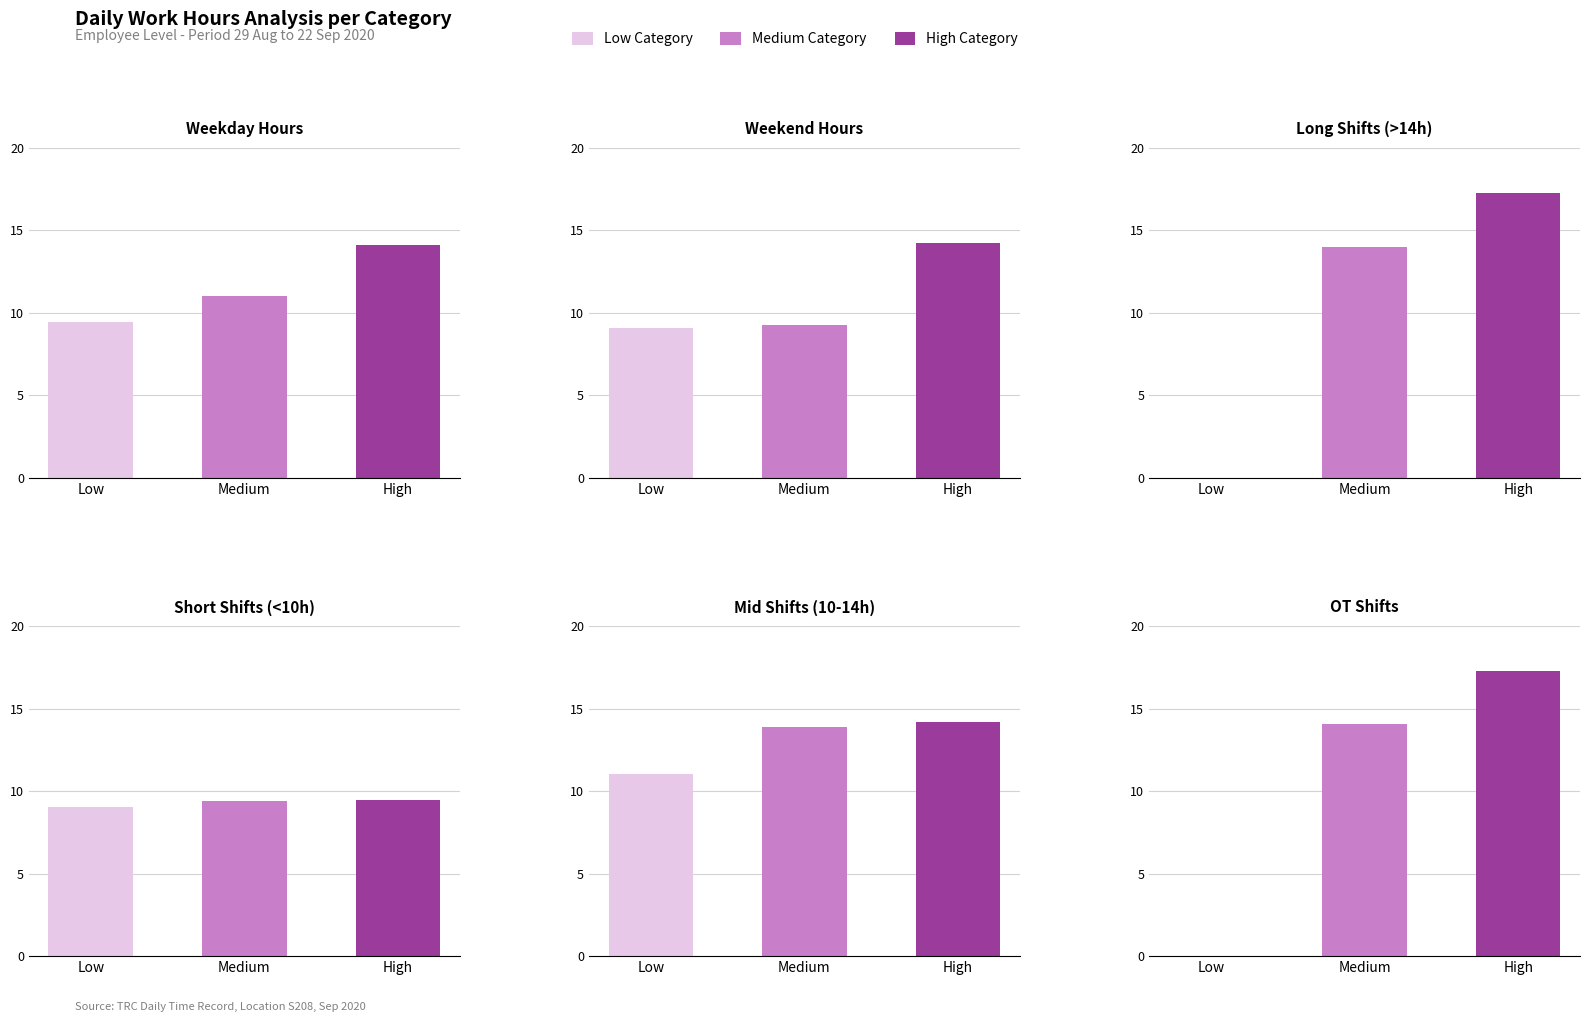

What is the greatest value displayed?

17.3